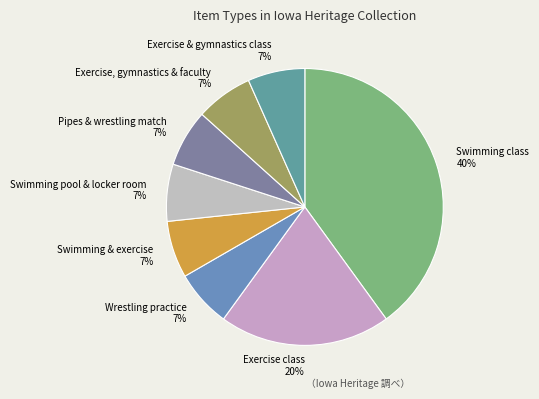

Which slice is the largest?

Swimming class